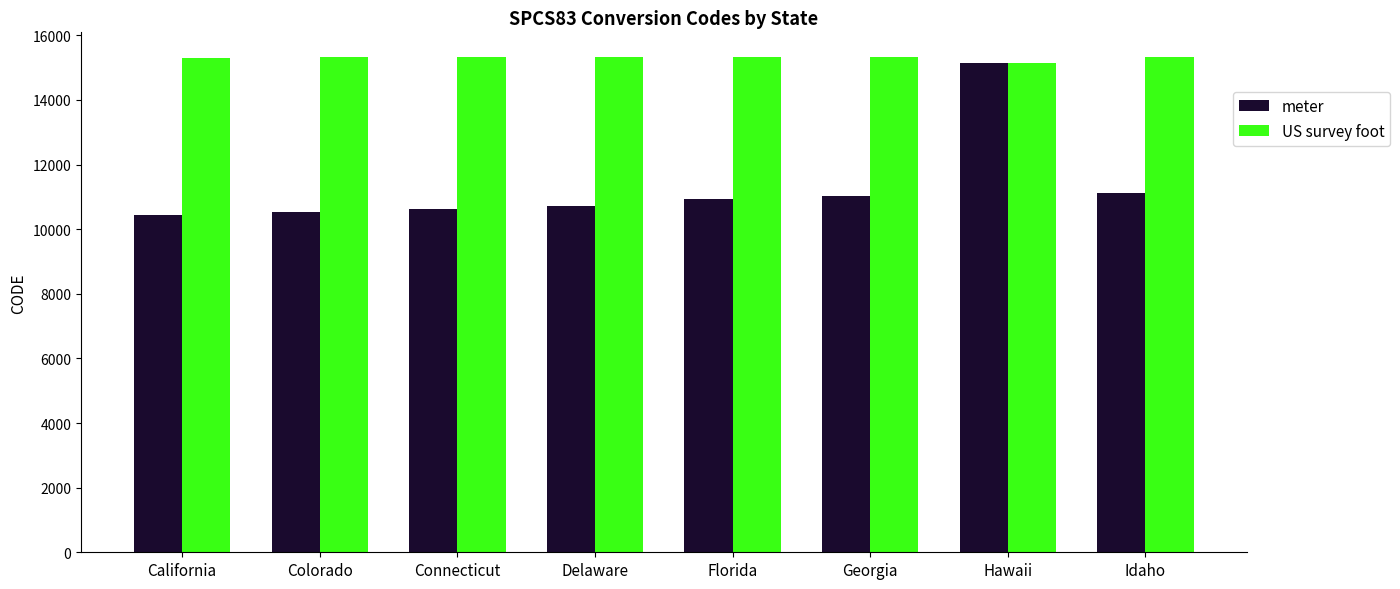

The value of meter at Georgia is 11031. True or false?

True